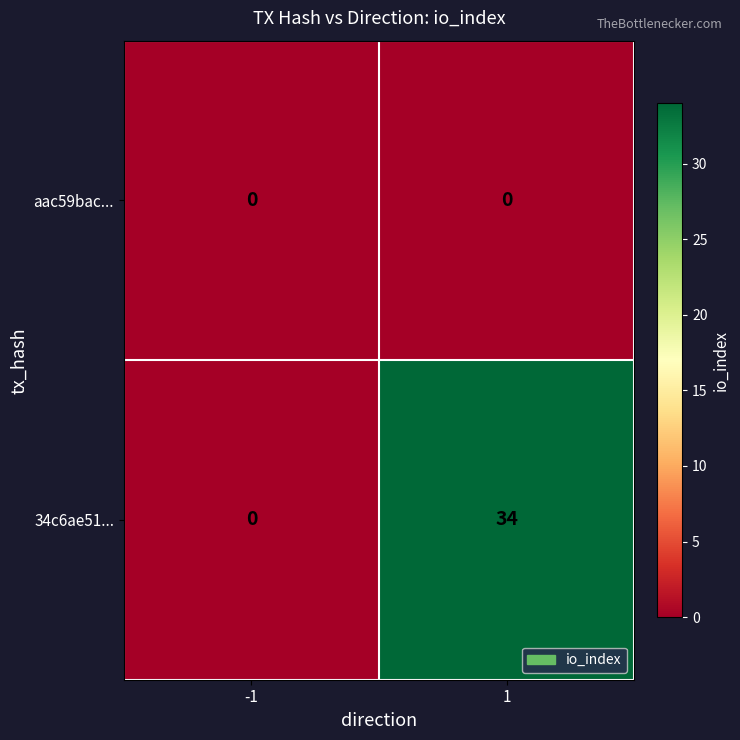

Is it true that aac59bac... equals 0 at 1?

True